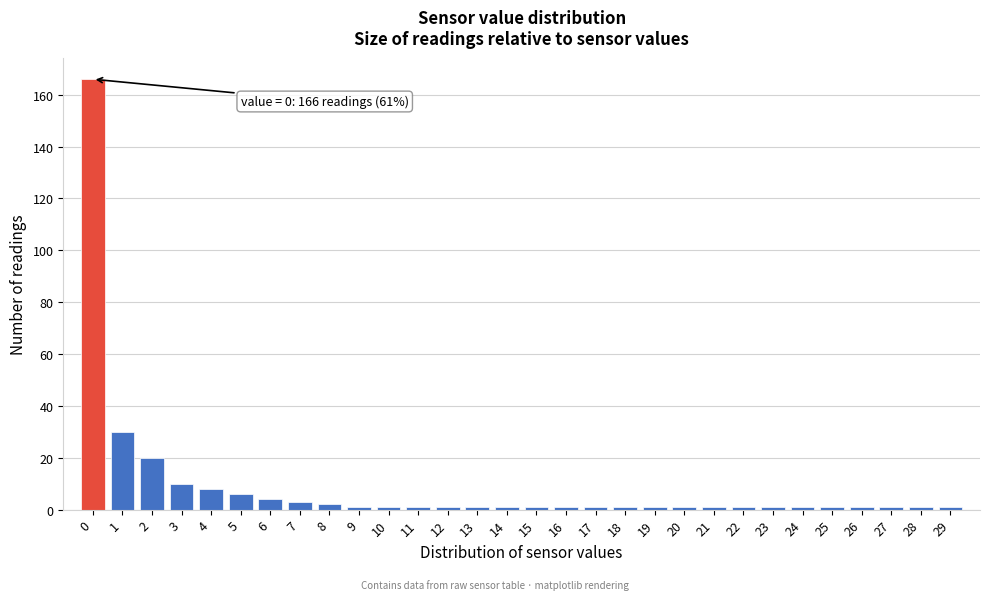

Reading left to right, list all the values displayed in this chart.

166	30	20	10	8	6	4	3	2	1	1	1	1	1	1	1	1	1	1	1	1	1	1	1	1	1	1	1	1	1